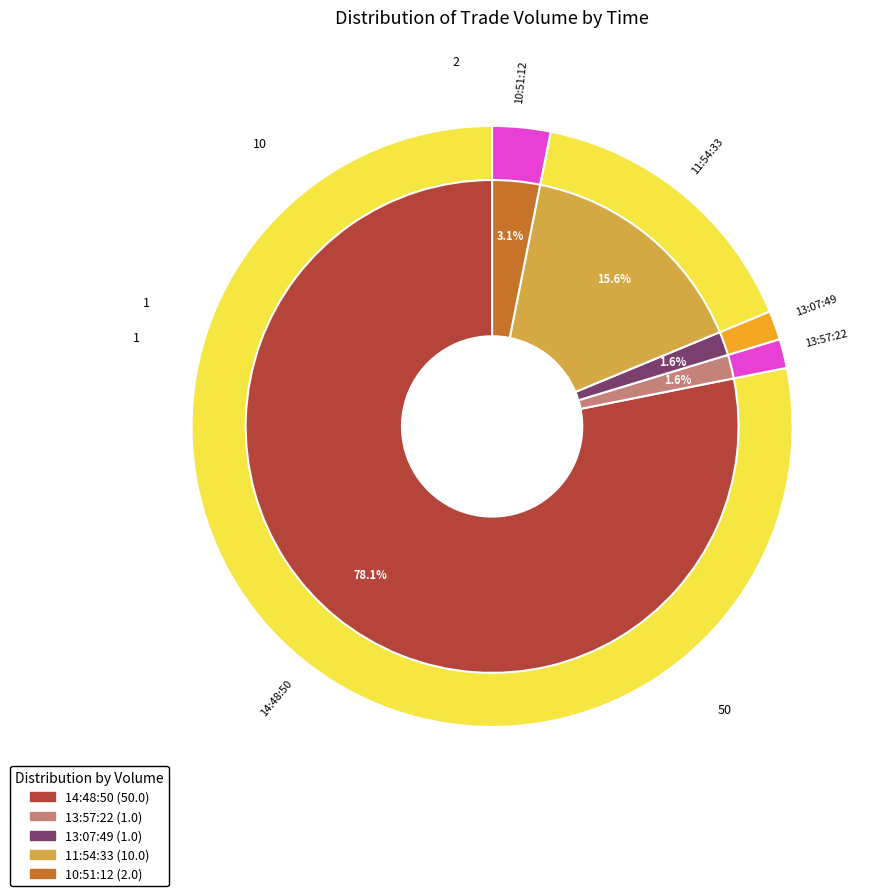

Is there any slice that represents more than half of the pie?

Yes